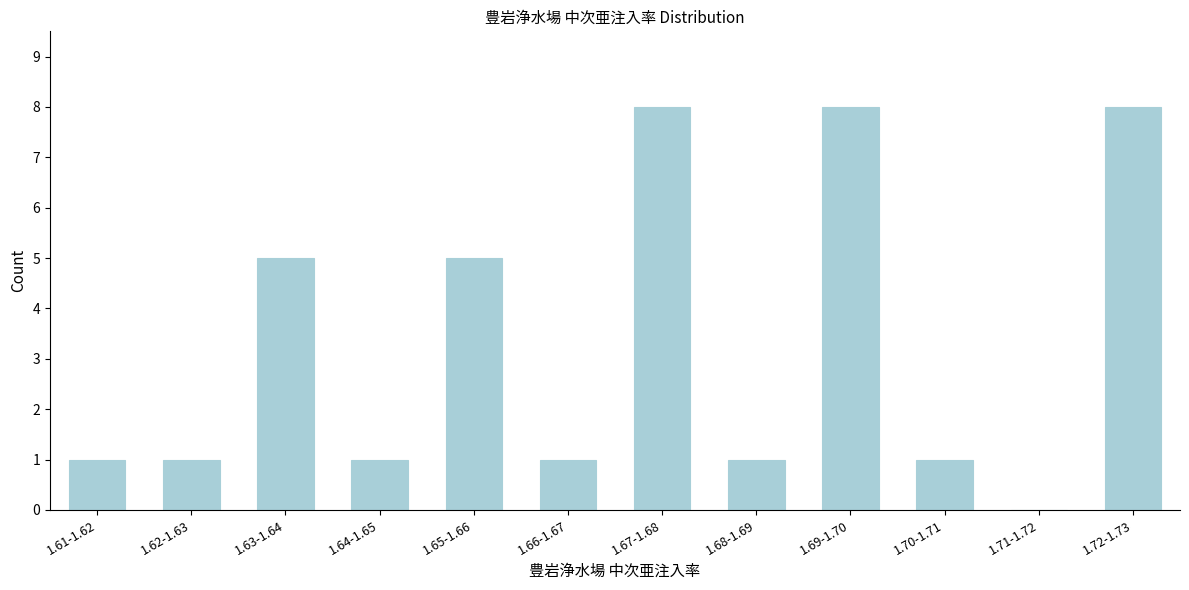

Reading left to right, what are all the values shown in this chart?

1.61-1.62=1	1.62-1.63=1	1.63-1.64=5	1.64-1.65=1	1.65-1.66=5	1.66-1.67=1	1.67-1.68=8	1.68-1.69=1	1.69-1.70=8	1.70-1.71=1	1.71-1.72=0	1.72-1.73=8